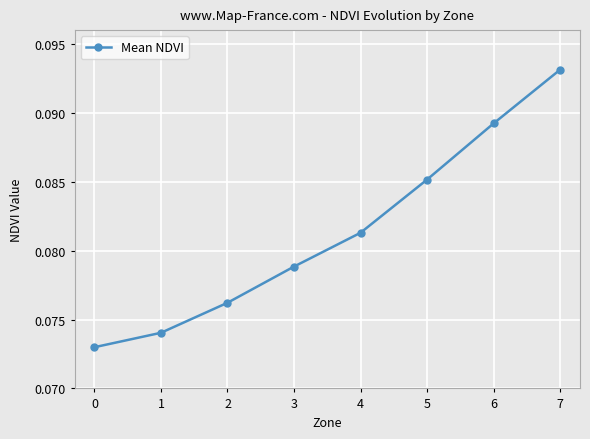

List the labels in order of value, smallest first.

0, 1, 2, 3, 4, 5, 6, 7